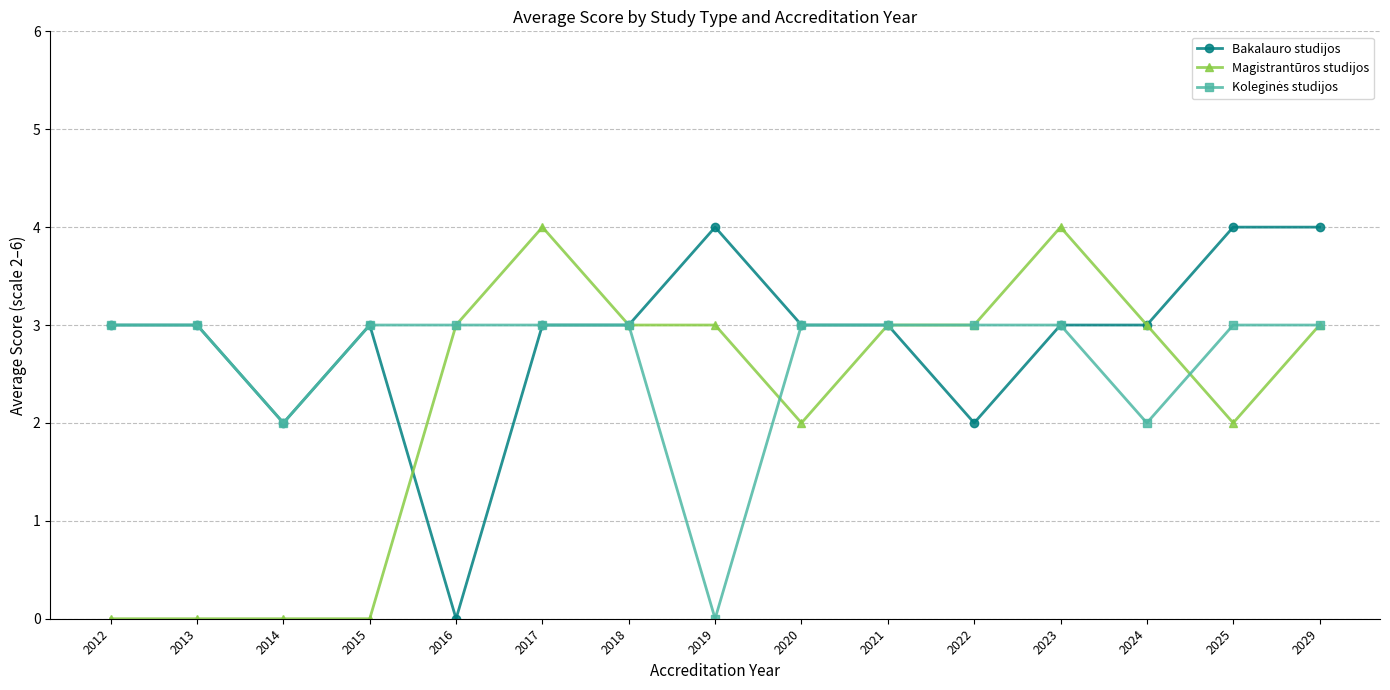

Between 2016 and 2022, which series saw the biggest shift?

Bakalauro studijos